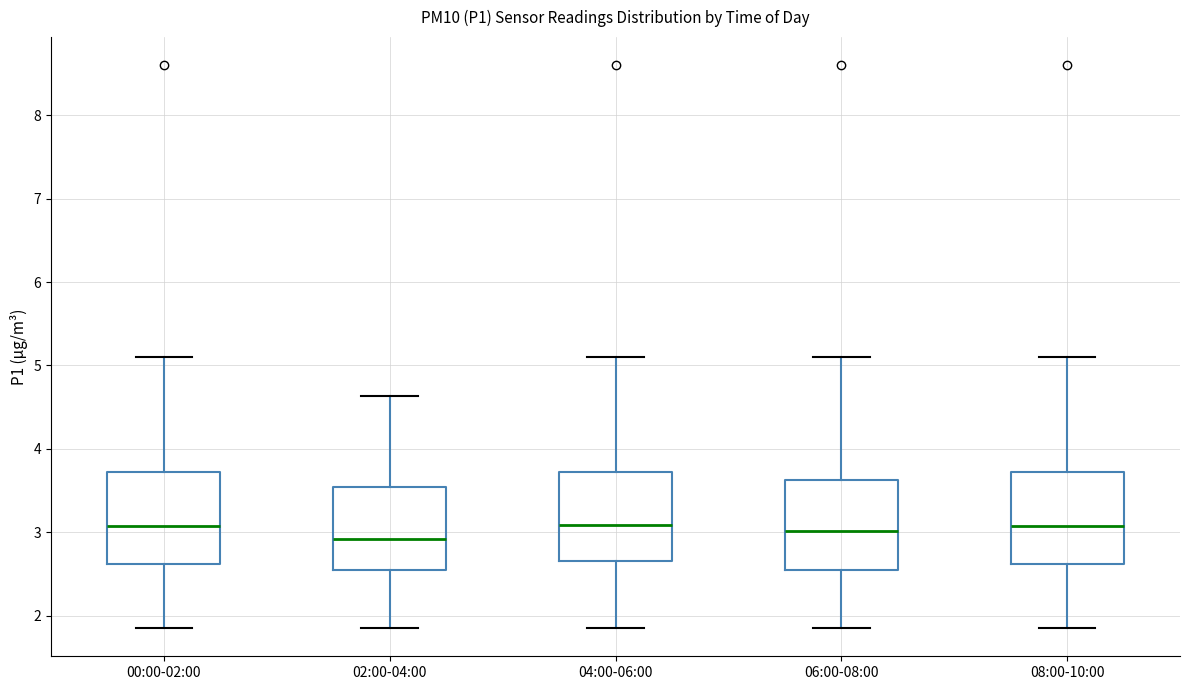

Where does the lower whisker of the box for 06:00-08:00 end on the y-axis? The values are not printed on the chart, so give them approximately, as read against the axis.

1.9